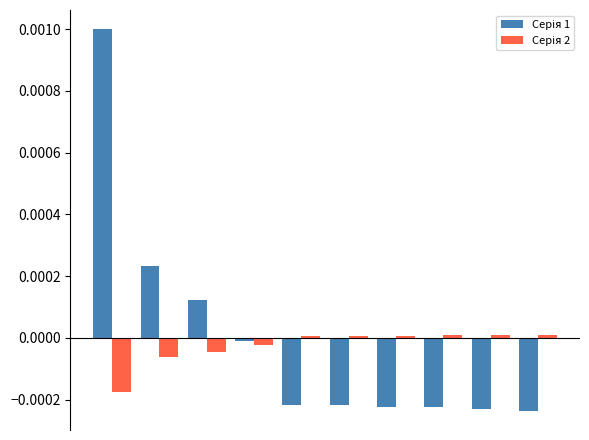

Count the number of categories in the chart.

10